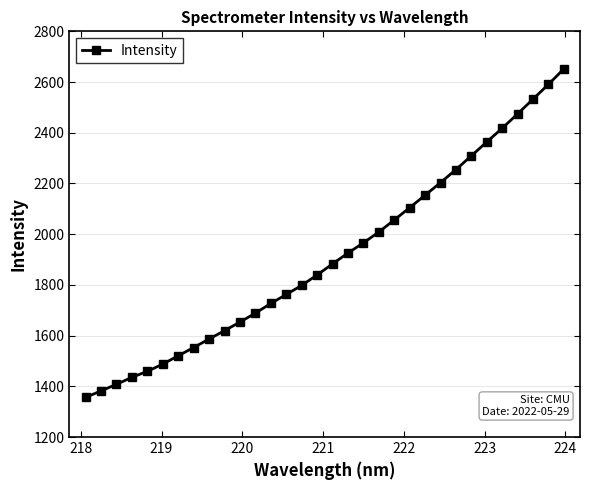

True or false: the data has more than 2 interior local peaks.

False